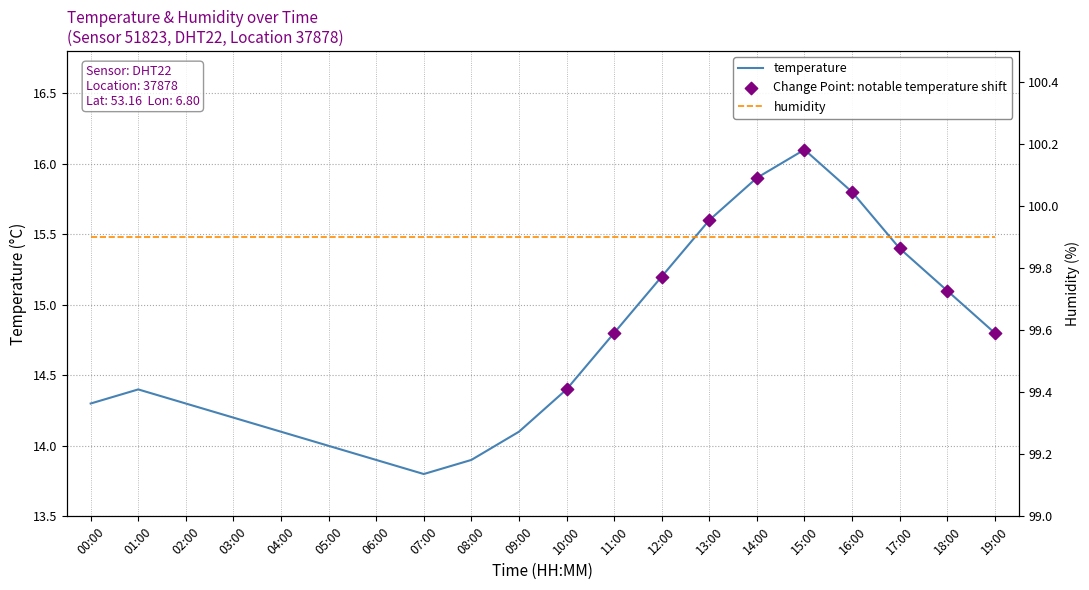

What is the change in value from 12:00 to 17:00?

+0.2